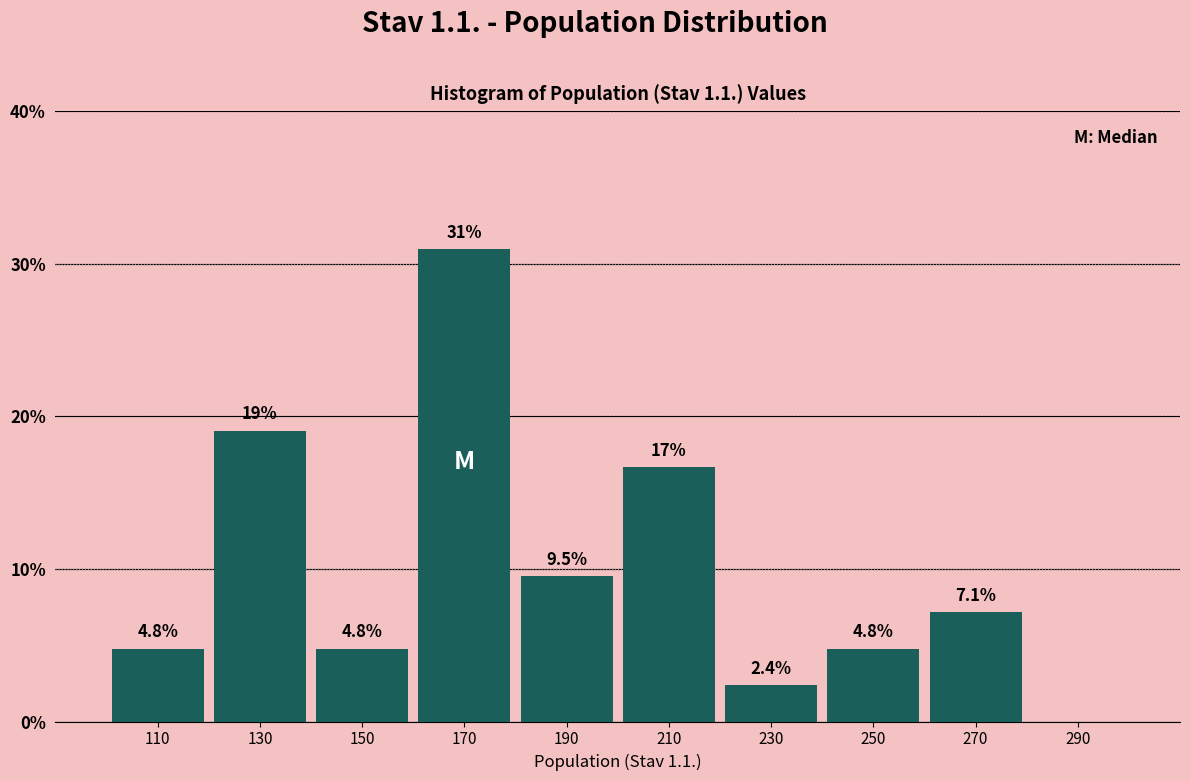

Which range on the x-axis has the tallest bar?

160 to 180